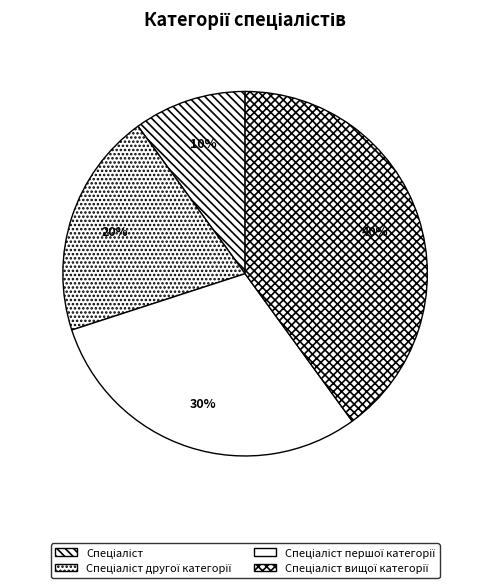

What percentage is NOT represented by Спеціаліст другої категорії?

80.0%